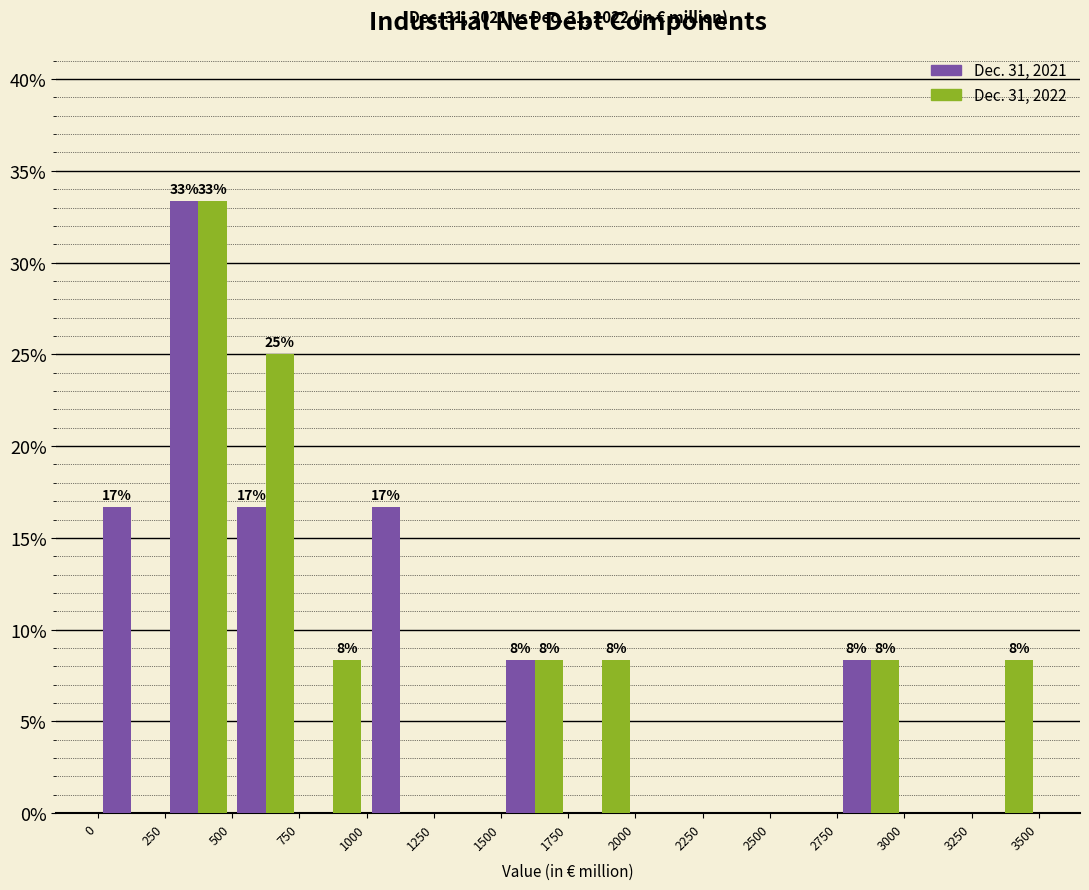

In the Dec. 31, 2022 series, which range on the x-axis has the tallest bar?

250 to 500